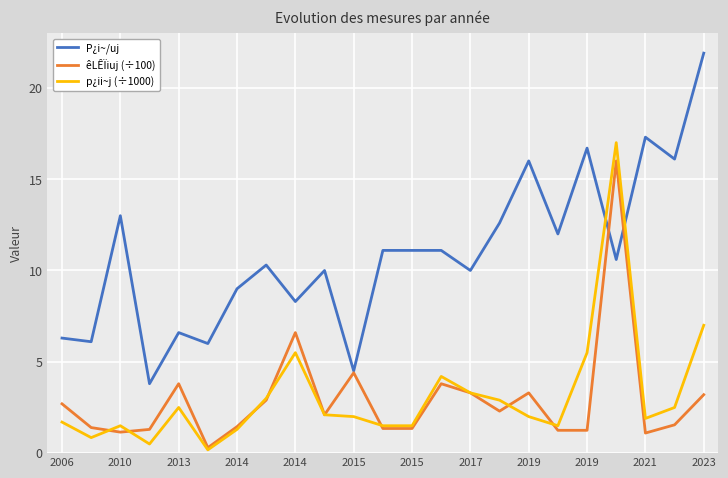

How many categories are shown in the chart?

23